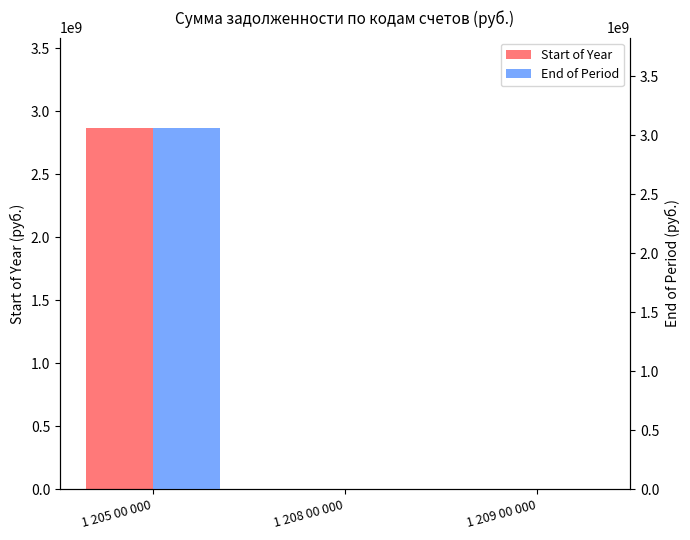

What is the total value across all series at 1 205 00 000?

5930216844.1